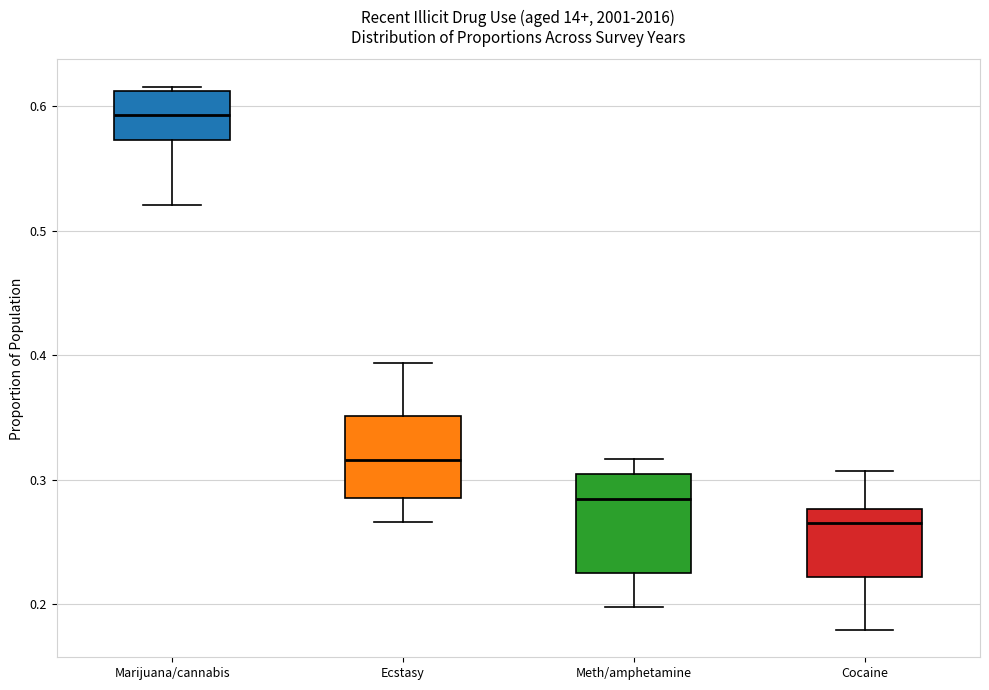

Where does the median line of the box for Marijuana/cannabis sit on the y-axis? The values are not printed on the chart, so give them approximately, as read against the axis.

0.59